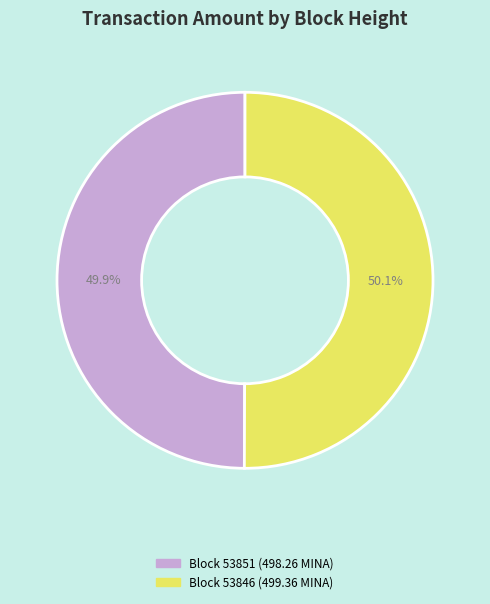

Is there any slice that represents more than half of the pie?

Yes